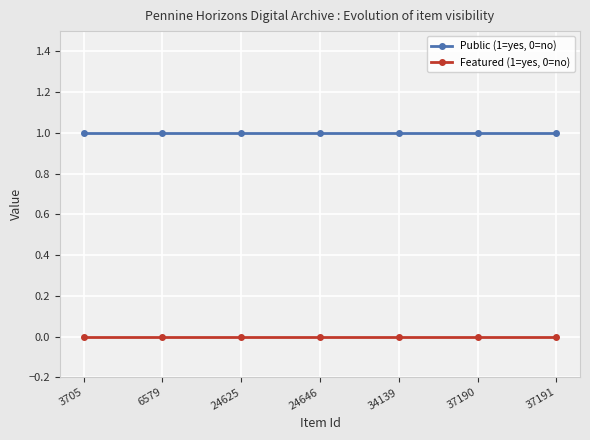

Reading left to right, transcribe all the data shown in this chart.

Public (1=yes, 0=no): 1	1	1	1	1	1	1
Featured (1=yes, 0=no): 0	0	0	0	0	0	0